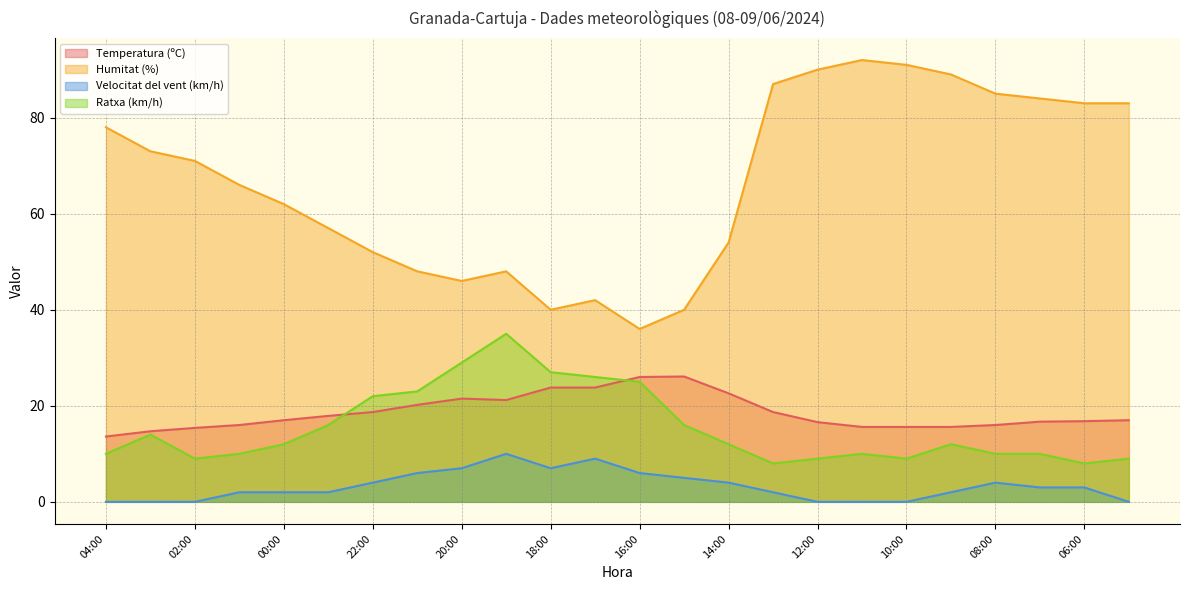

What is the label of the 8th point from the right?

12:00